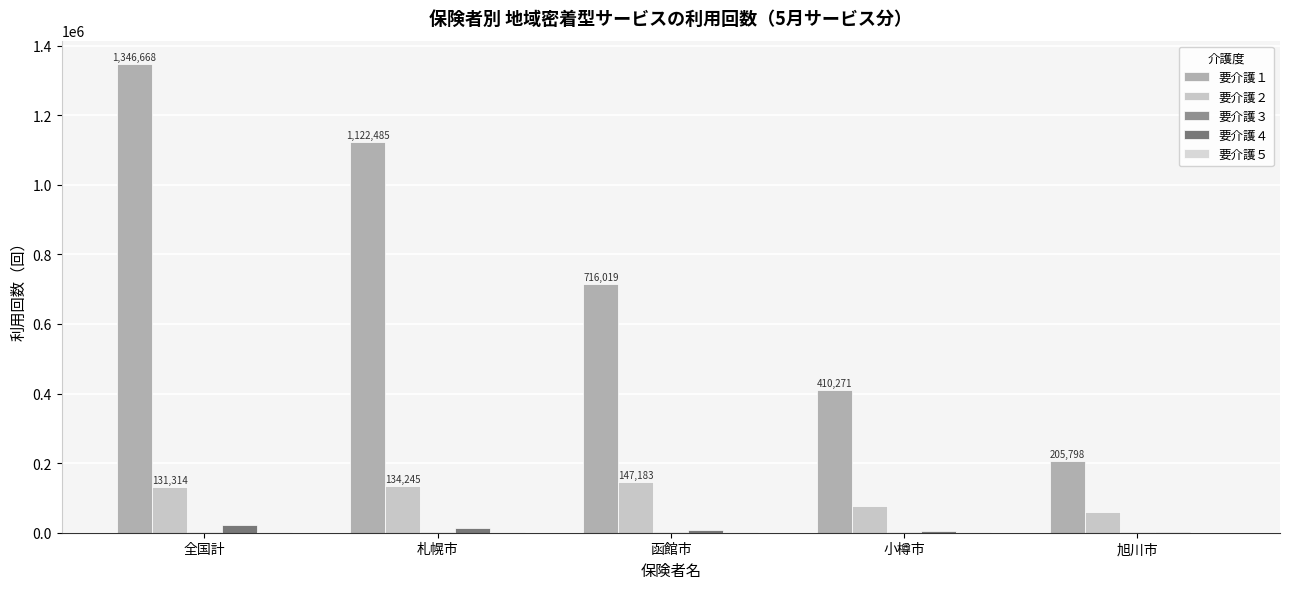

How many distinct data groups are displayed?

5